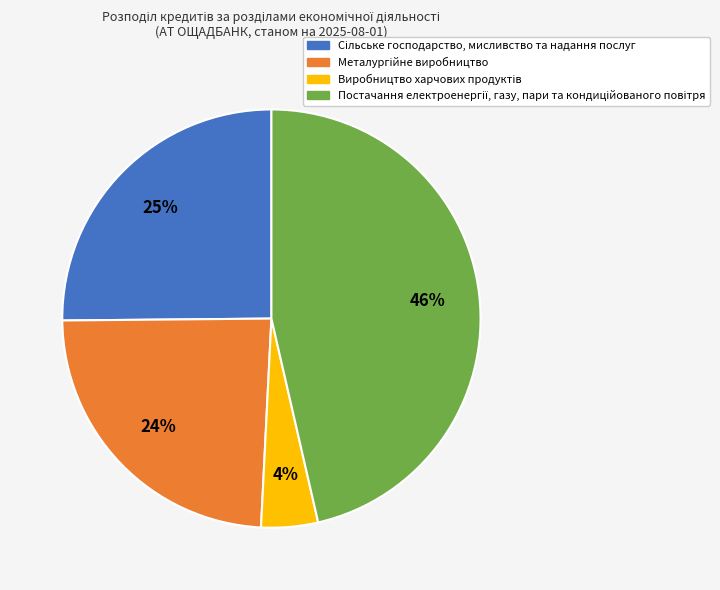

Does any single category account for the majority?

No